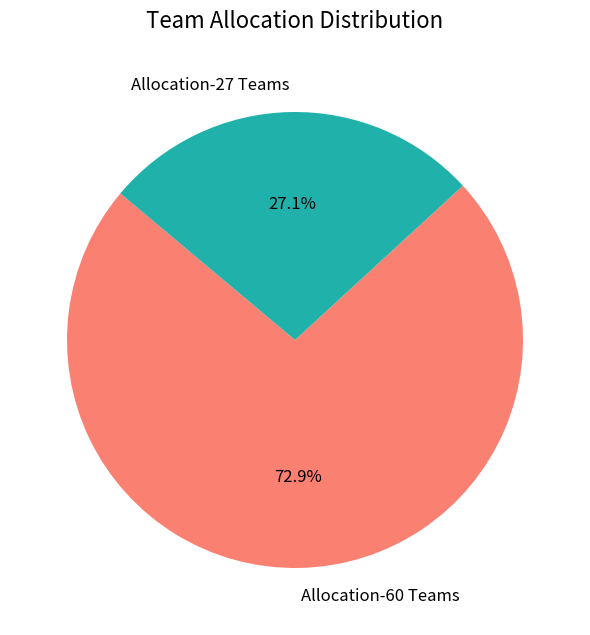

What percentage is NOT represented by Allocation-60 Teams?

27.1%